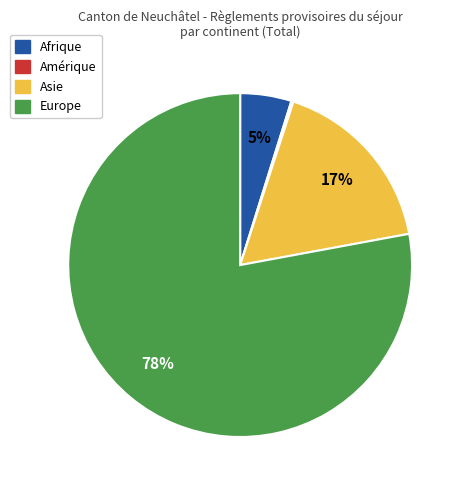

Is it true that Afrique is 5% of the pie?

True